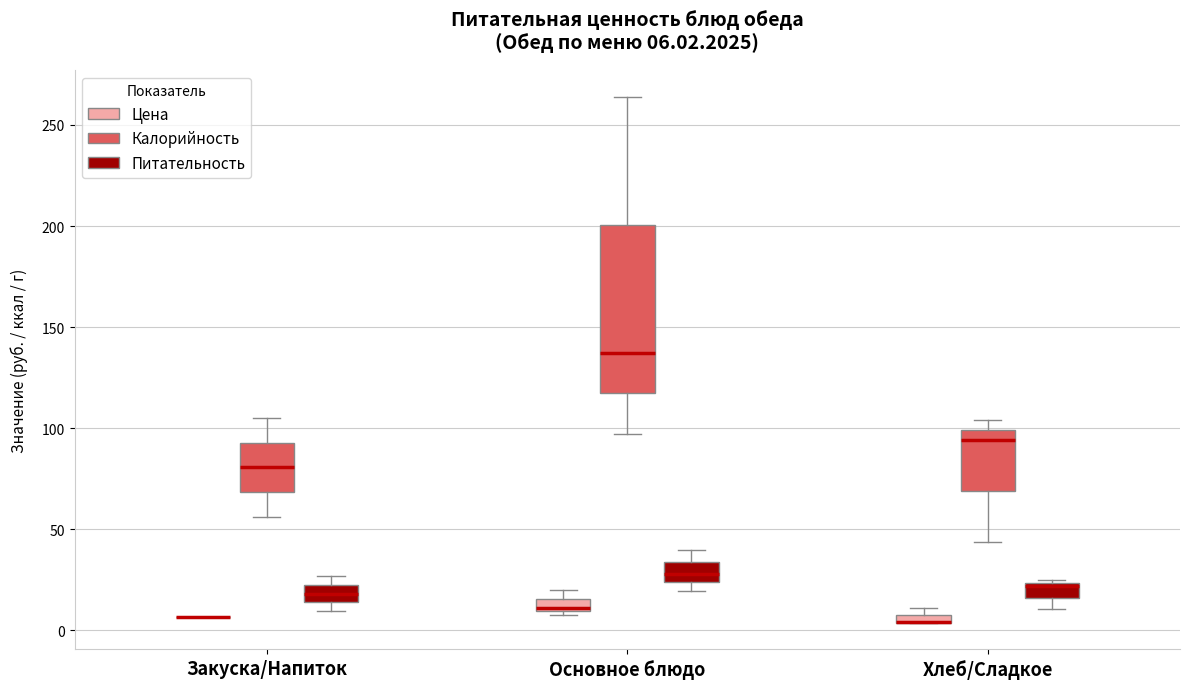

Which box is the tallest, from its lower edge to its upper edge?

Основное блюдо (Калорийность)